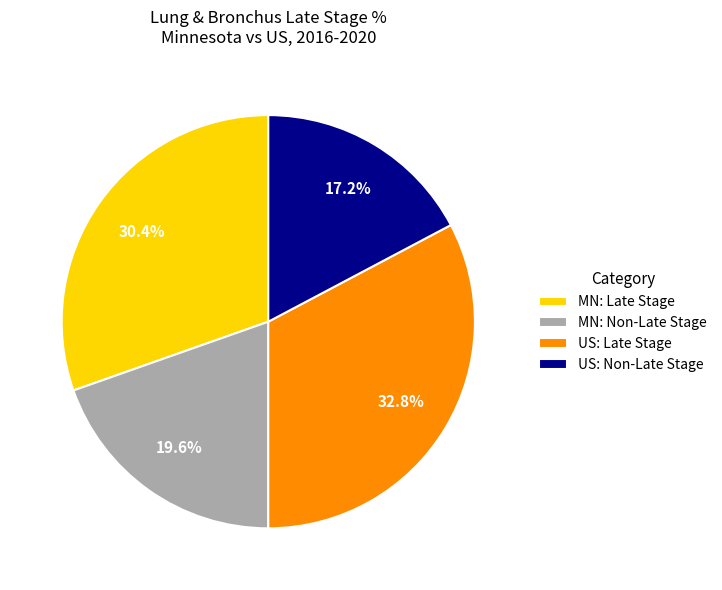

Which category has the biggest portion of the pie?

US: Late Stage